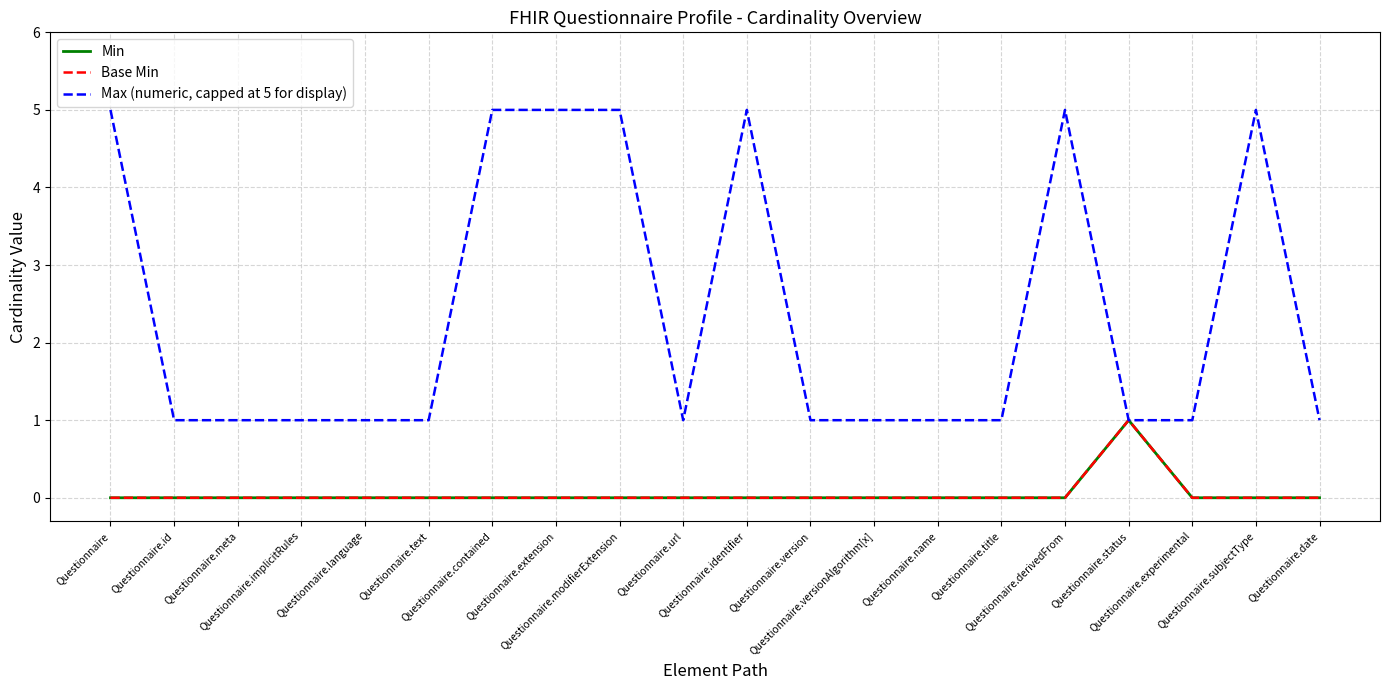

Which series has the largest total across all categories?

Max (numeric, capped at 5 for display)